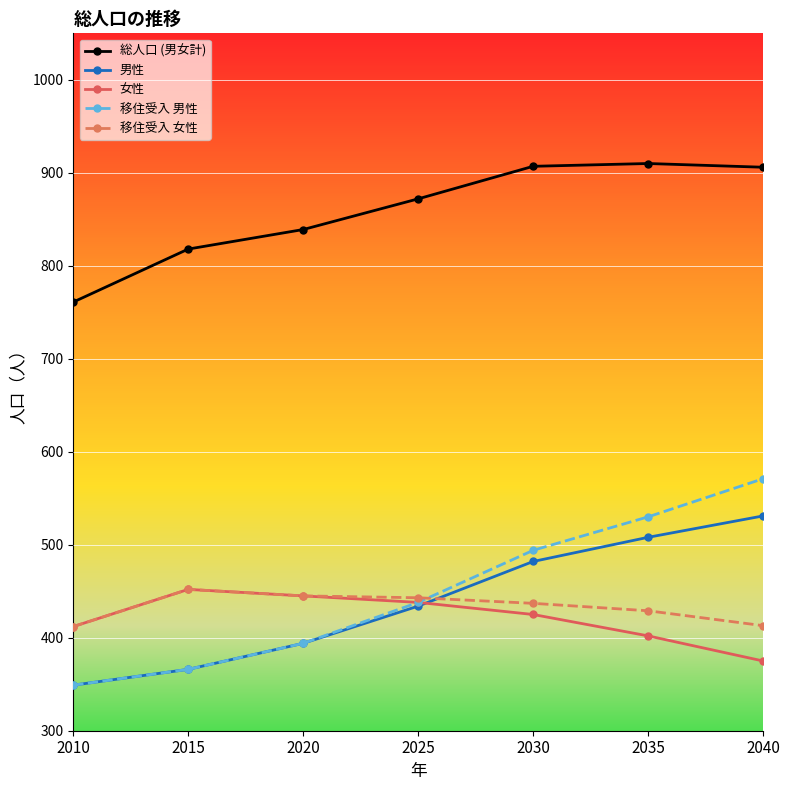

Is it true that 男性 equals 434 at 2025?

True